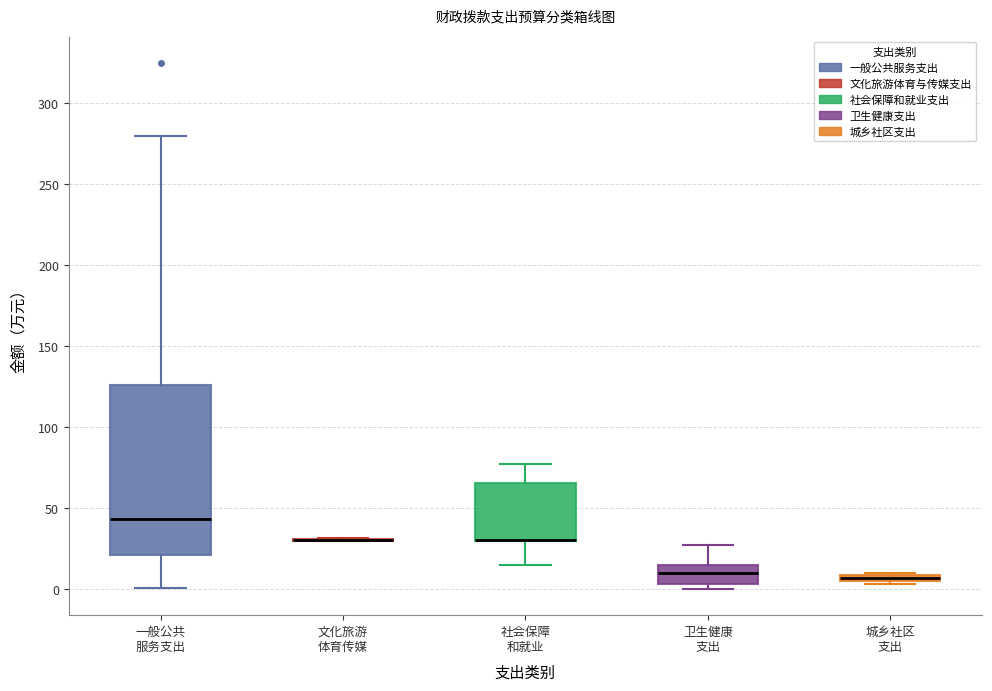

Comparing the boxes themselves (not the whiskers), which one is the tallest?

一般公共 服务支出